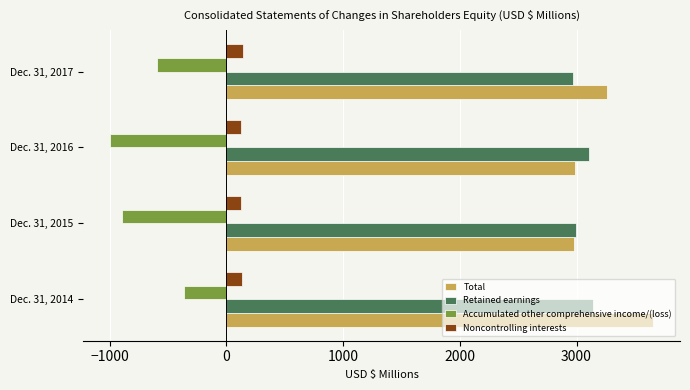

What is the difference between the highest and lowest values at Dec. 31, 2014?

4018